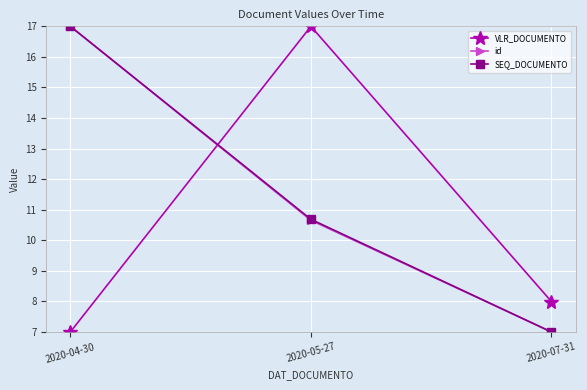

What is the difference between the maximum and second lowest values in the SEQ_DOCUMENTO series?

6.3